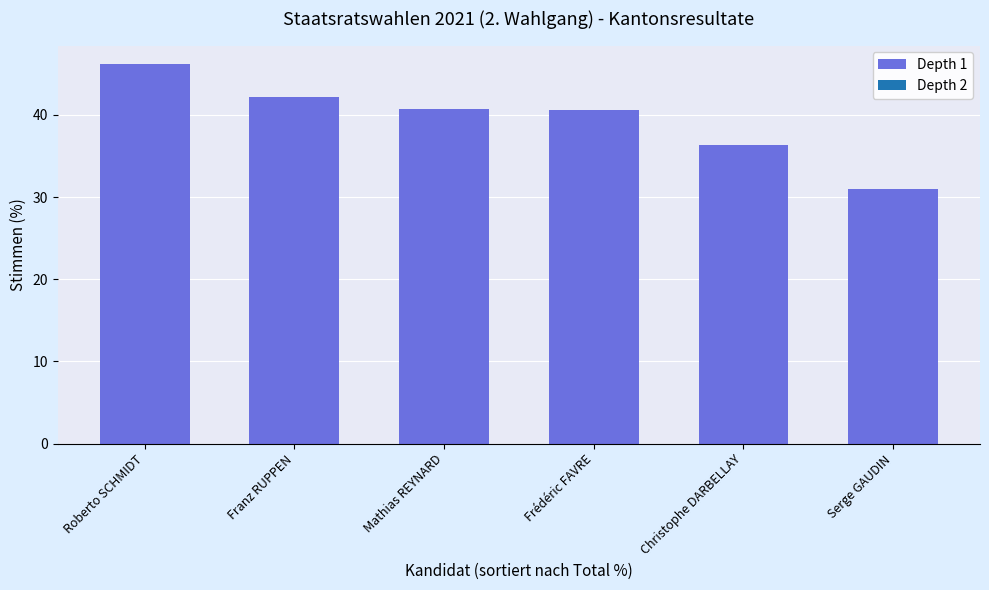

Where is the data nearest to the value 38?

Christophe DARBELLAY